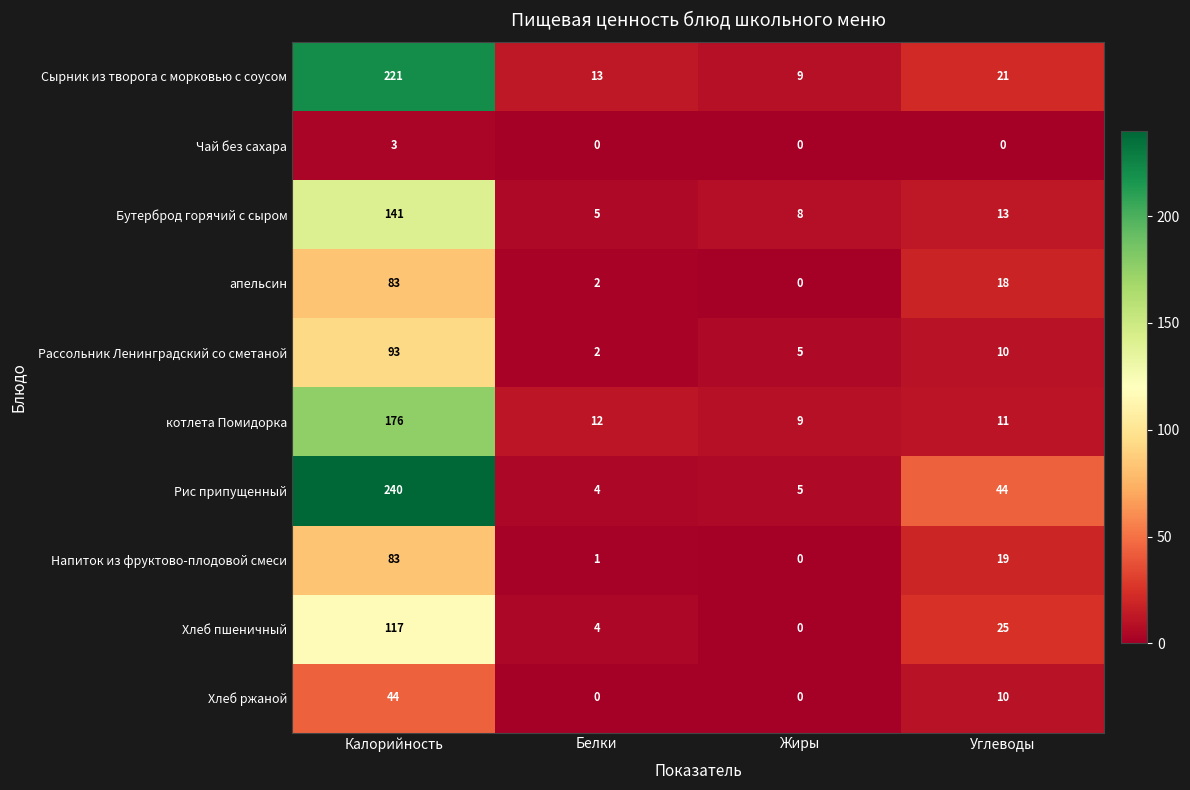

What is the difference between the Чай без сахара values at Калорийность and Жиры?

3